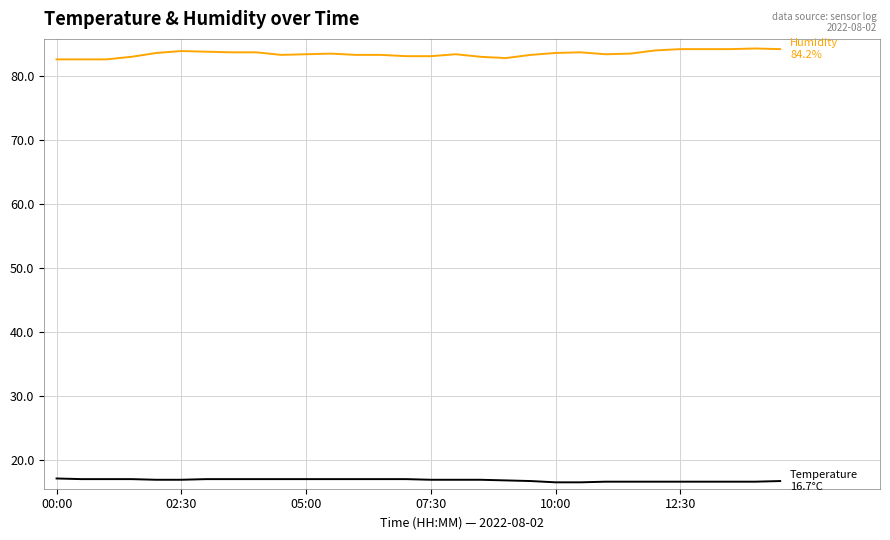

What is the greatest value displayed?

84.3